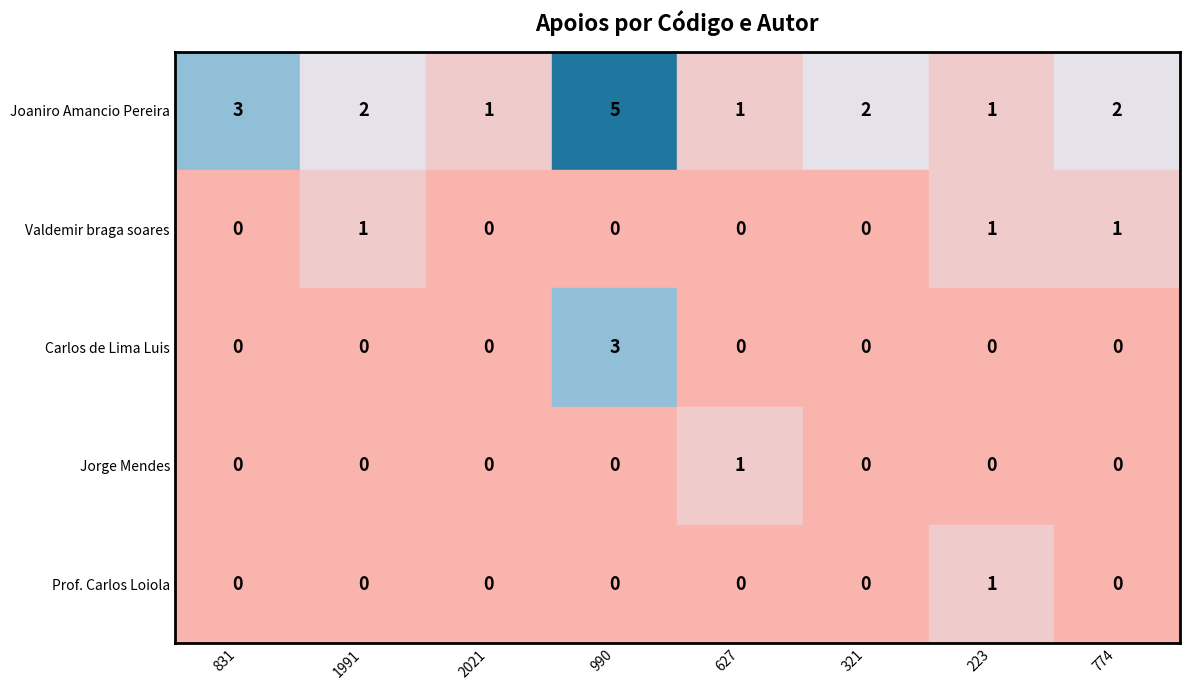

Reading left to right, transcribe all the data shown in this chart.

Joaniro Amancio Pereira: 831=3	1991=2	2021=1	990=5	627=1	321=2	223=1	774=2
Valdemir braga soares: 831=0	1991=1	2021=0	990=0	627=0	321=0	223=1	774=1
Carlos de Lima Luis: 831=0	1991=0	2021=0	990=3	627=0	321=0	223=0	774=0
Jorge Mendes: 831=0	1991=0	2021=0	990=0	627=1	321=0	223=0	774=0
Prof. Carlos Loiola: 831=0	1991=0	2021=0	990=0	627=0	321=0	223=1	774=0